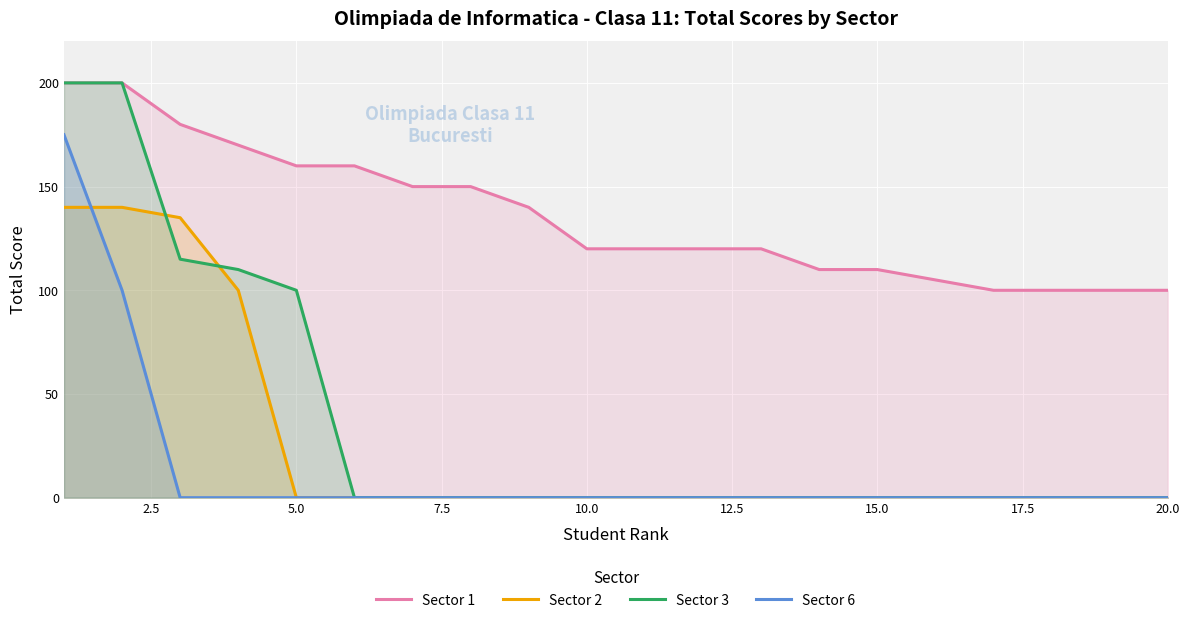

How many data points does each series have?

20